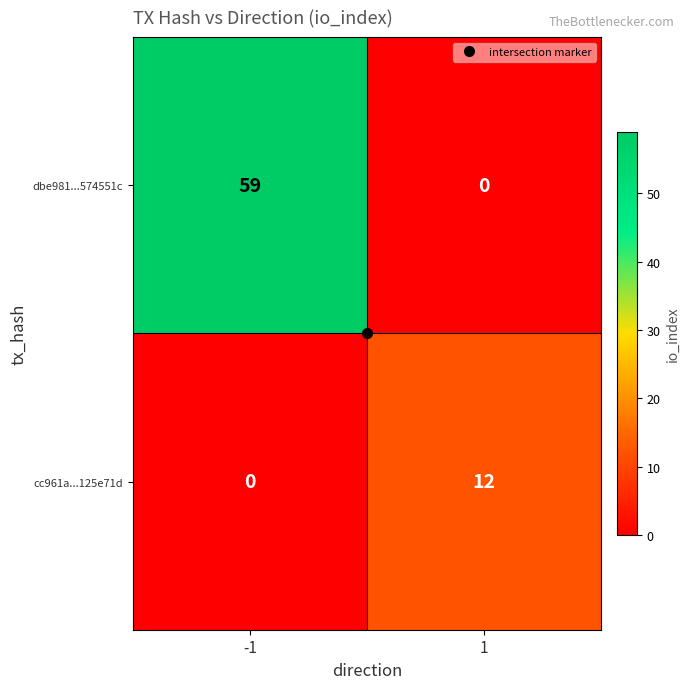

The value of dbe981...574551c at -1 is 59. True or false?

True